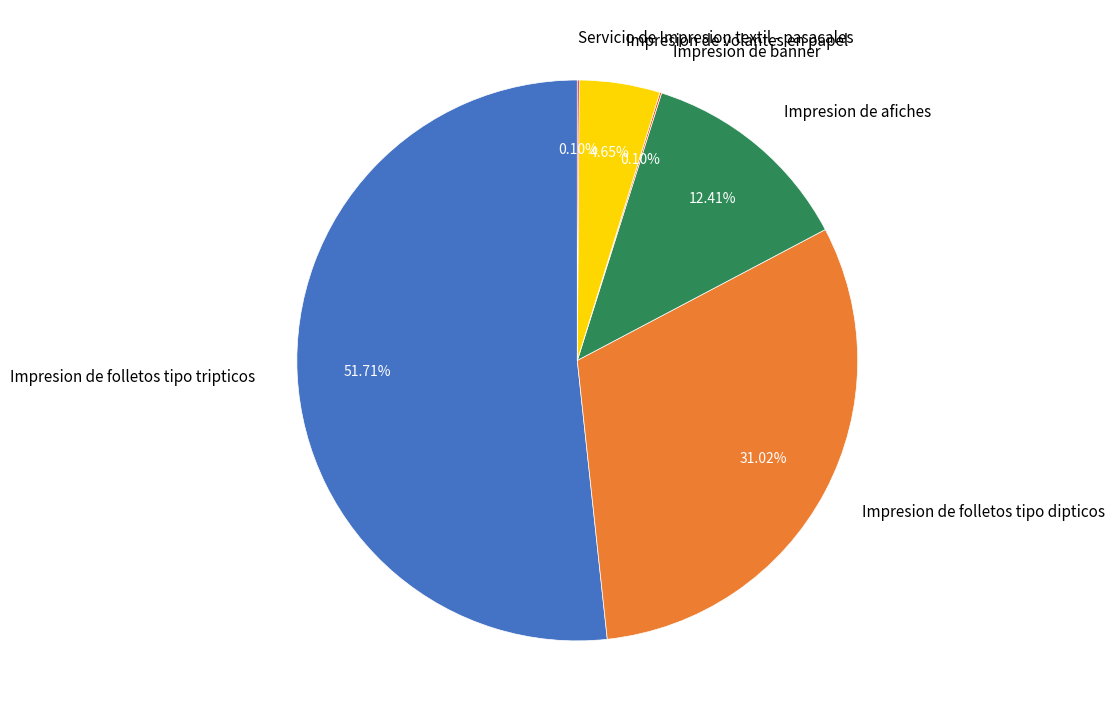

What percentage is the Impresion de afiches slice, to the nearest percent?

12%